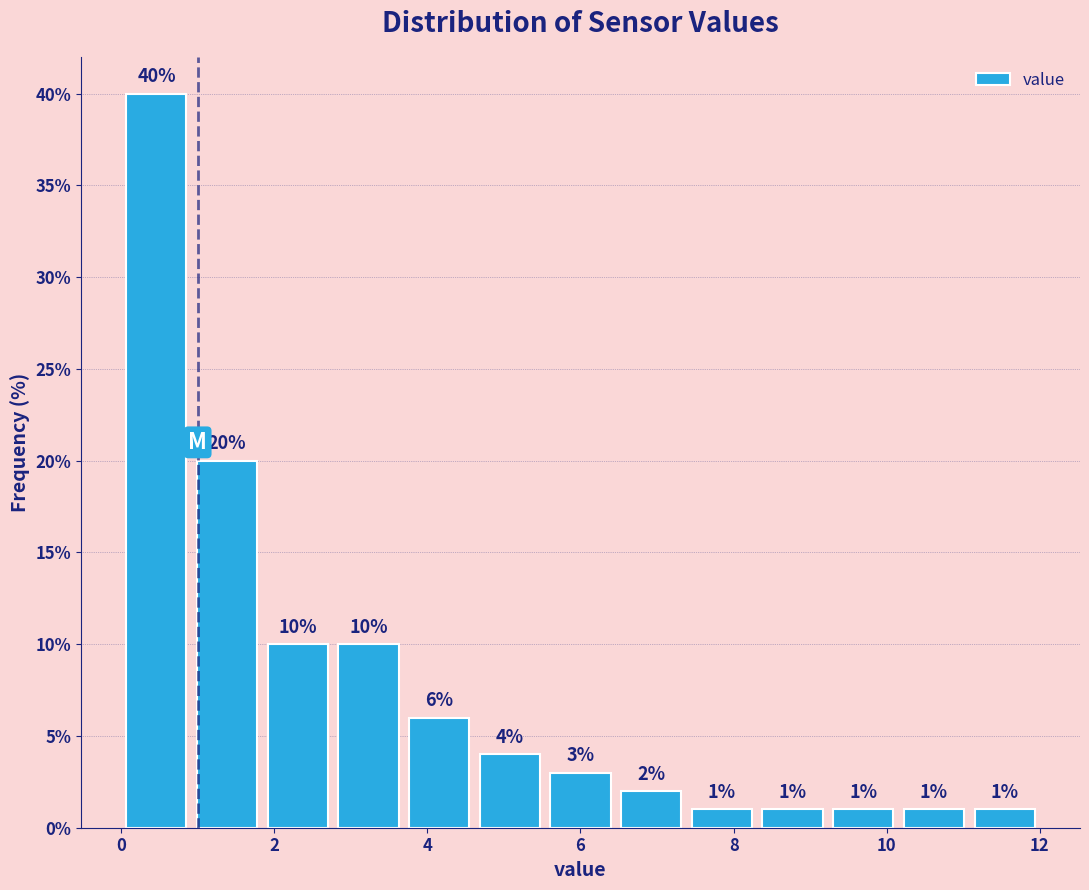

How tall is the bar that spans 7.4 to 8.4 on the x-axis? The bar edges are not printed on the chart, so give them approximately, as read against the axis.

1